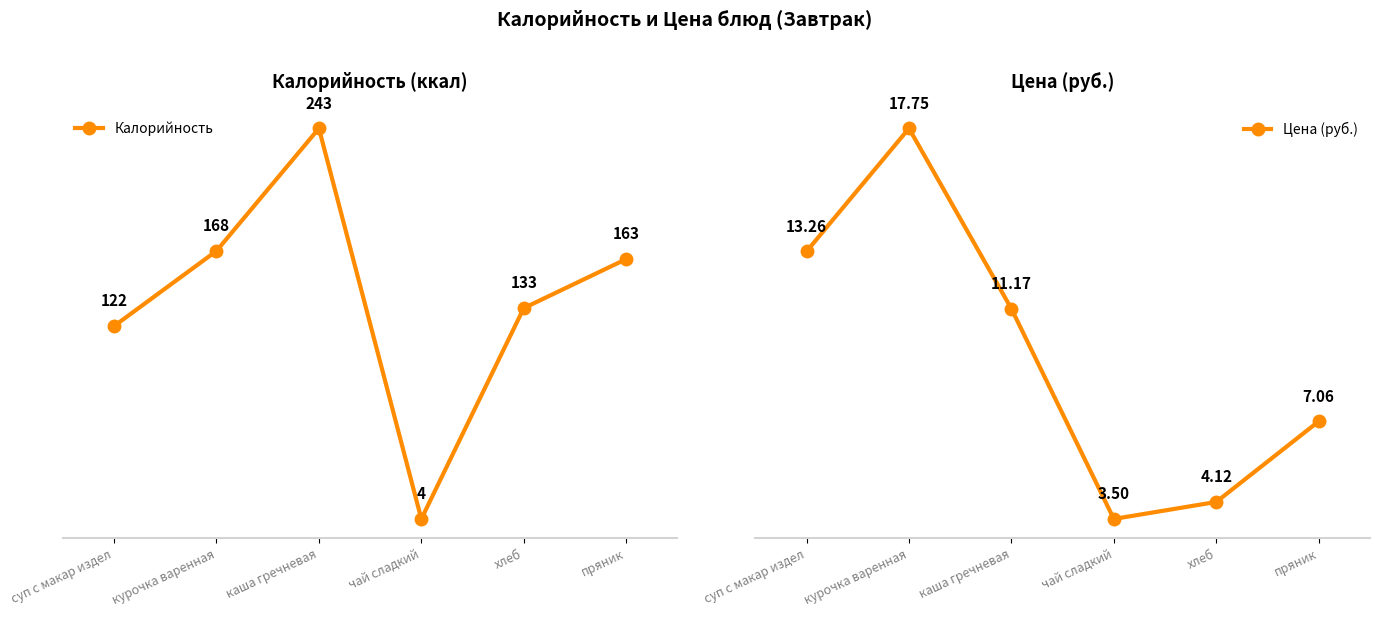

What is the sum of all Цена (руб.) values?

56.9